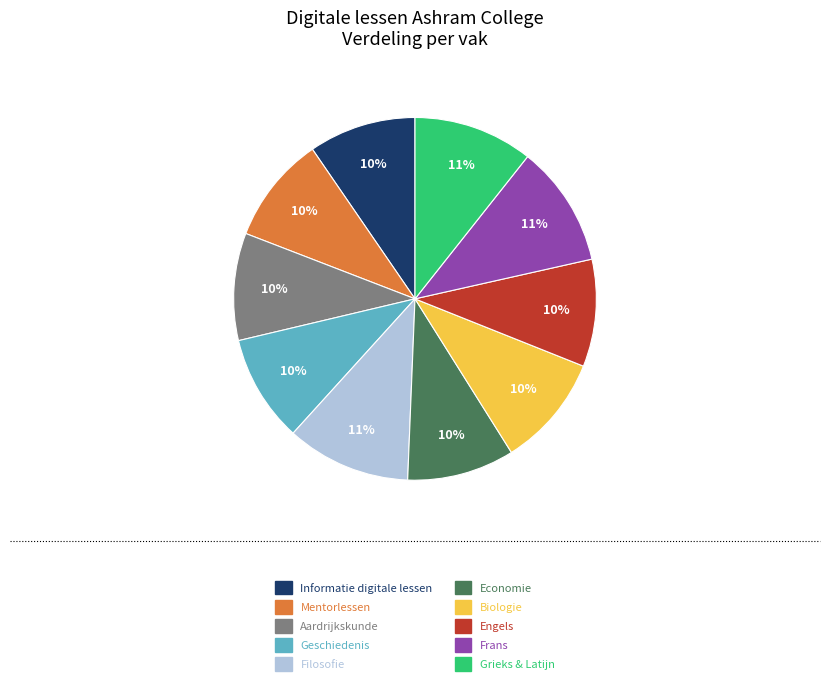

To the nearest percent, what portion does Filosofie represent?

11%